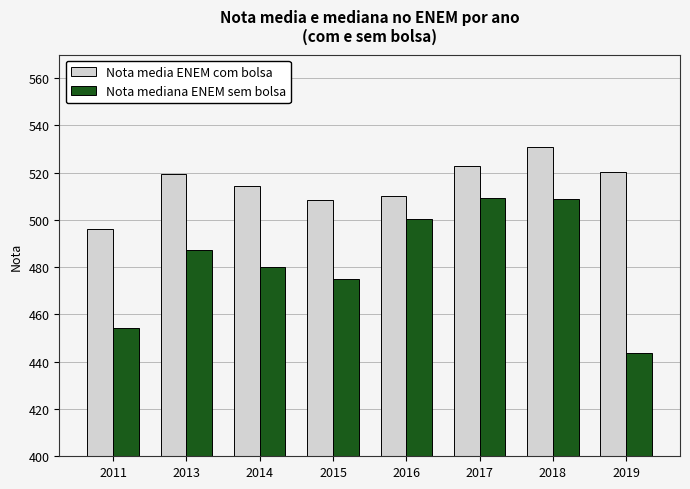

Which series has the largest total across all categories?

Nota media ENEM com bolsa